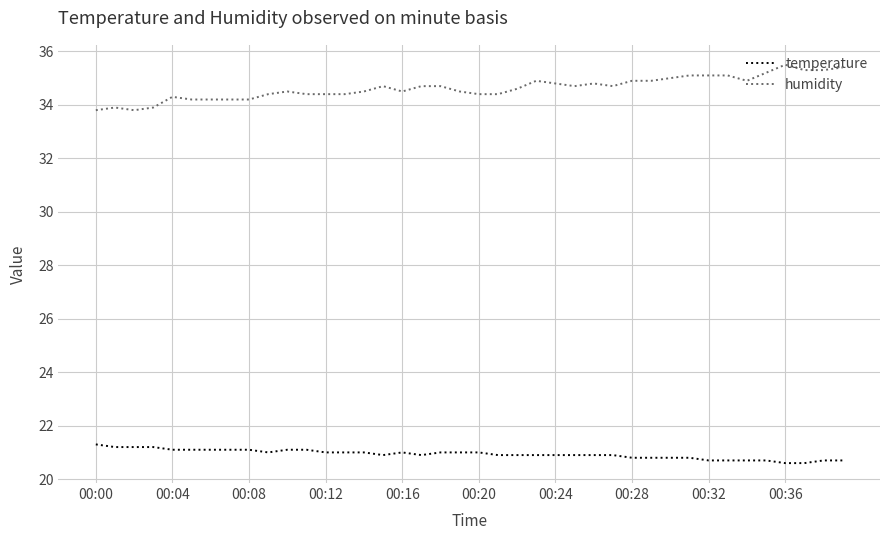

What is the sum of all temperature values?

837.3